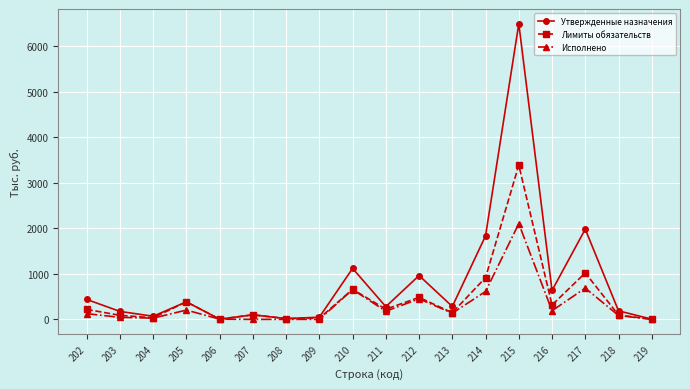

The value of Утвержденные назначения at 217 is 1981.8. True or false?

True